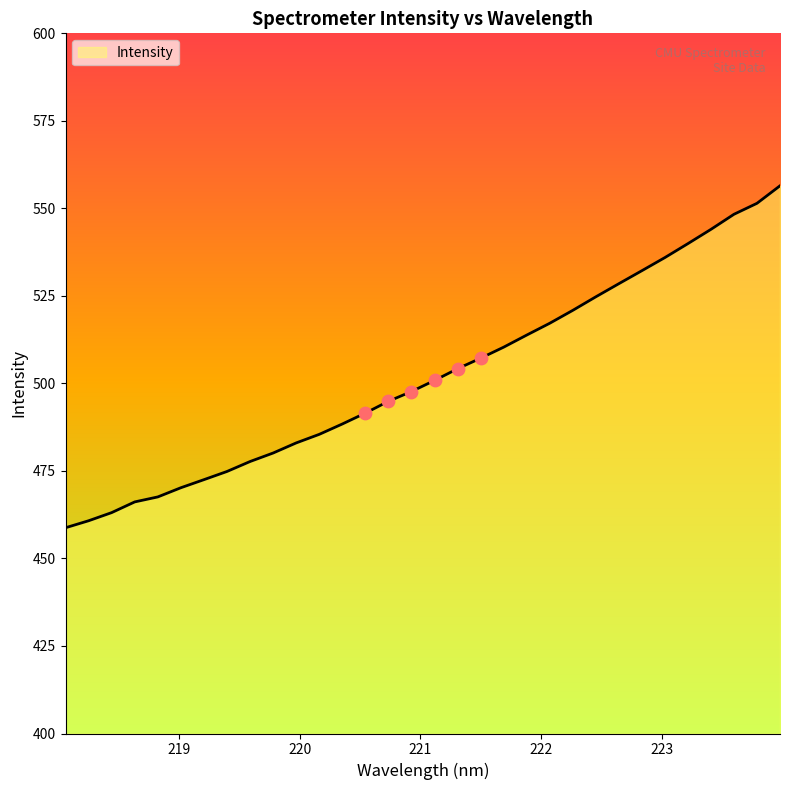

What is the smallest value displayed?

458.8